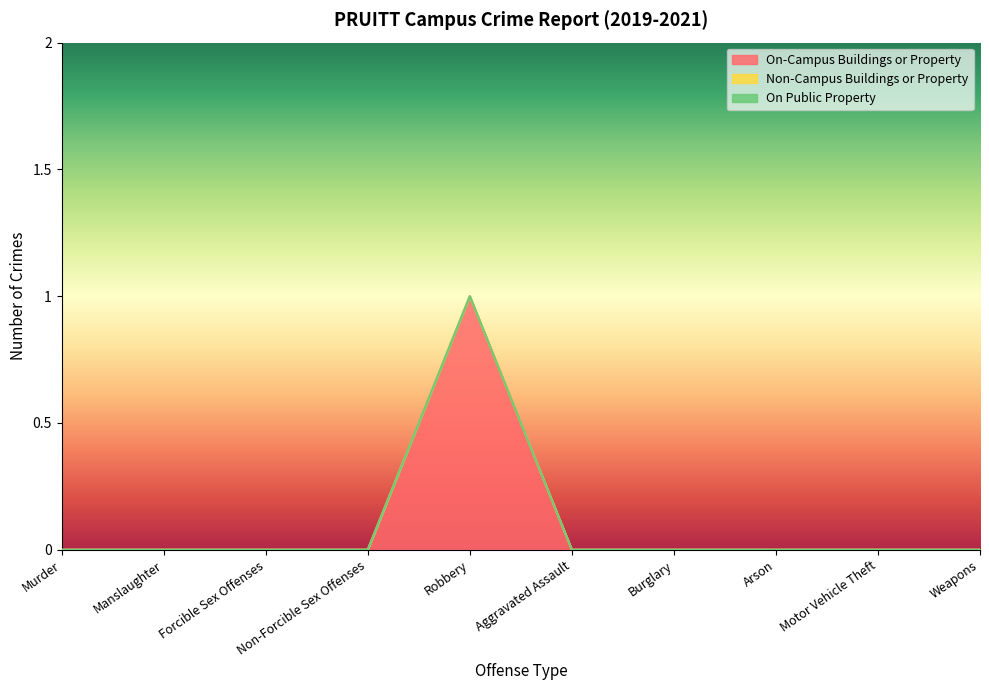

The value of On Public Property at Burglary is 0. True or false?

True